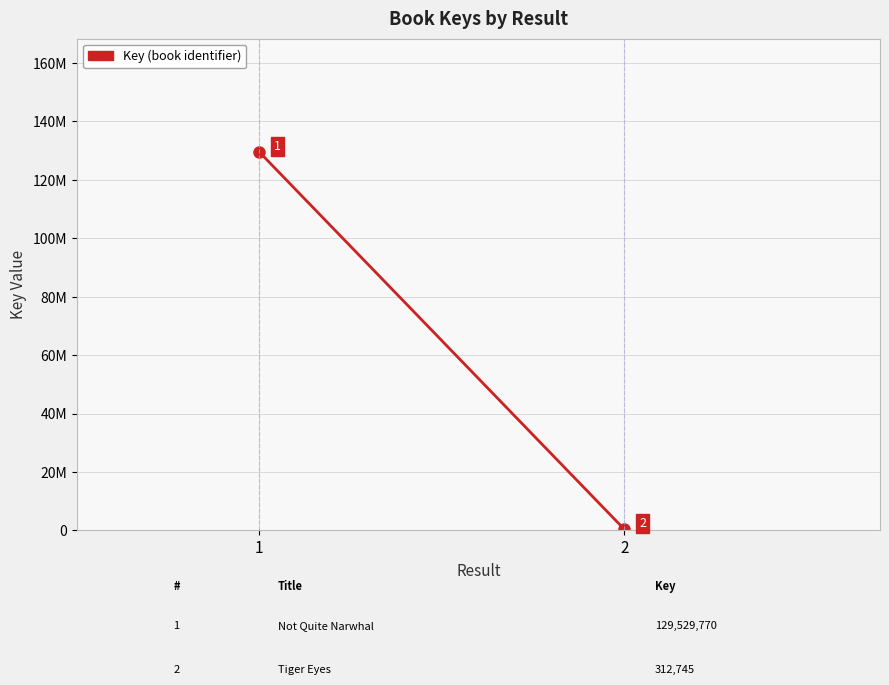

What is the value of the 1st point from the left?

129529770